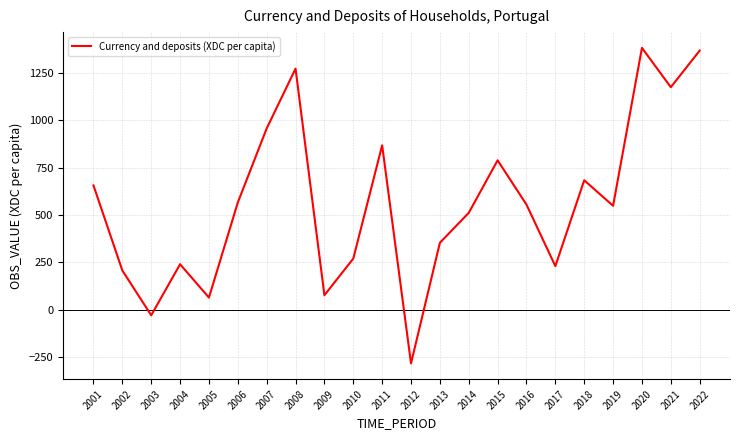

At which category does the chart reach its minimum across all series?

2012